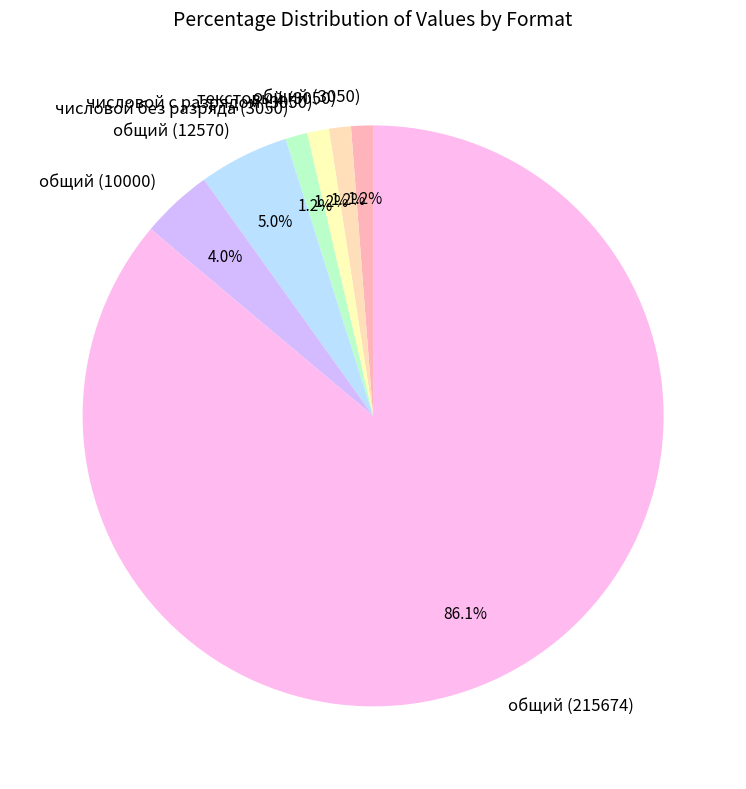

To the nearest percent, what is the average slice percentage?

14%